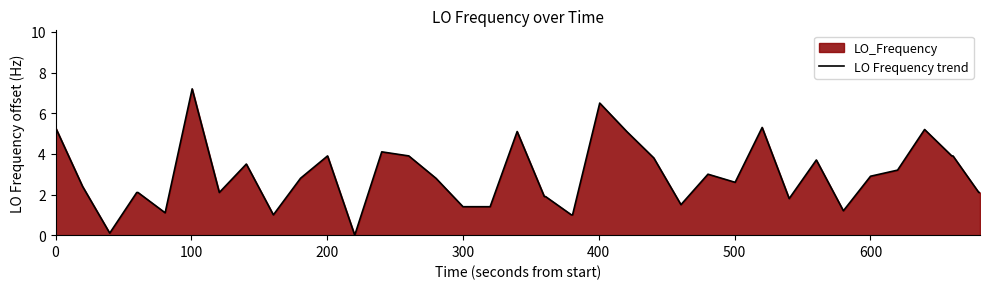

True or false: the data has more than 0 interior local peaks.

True